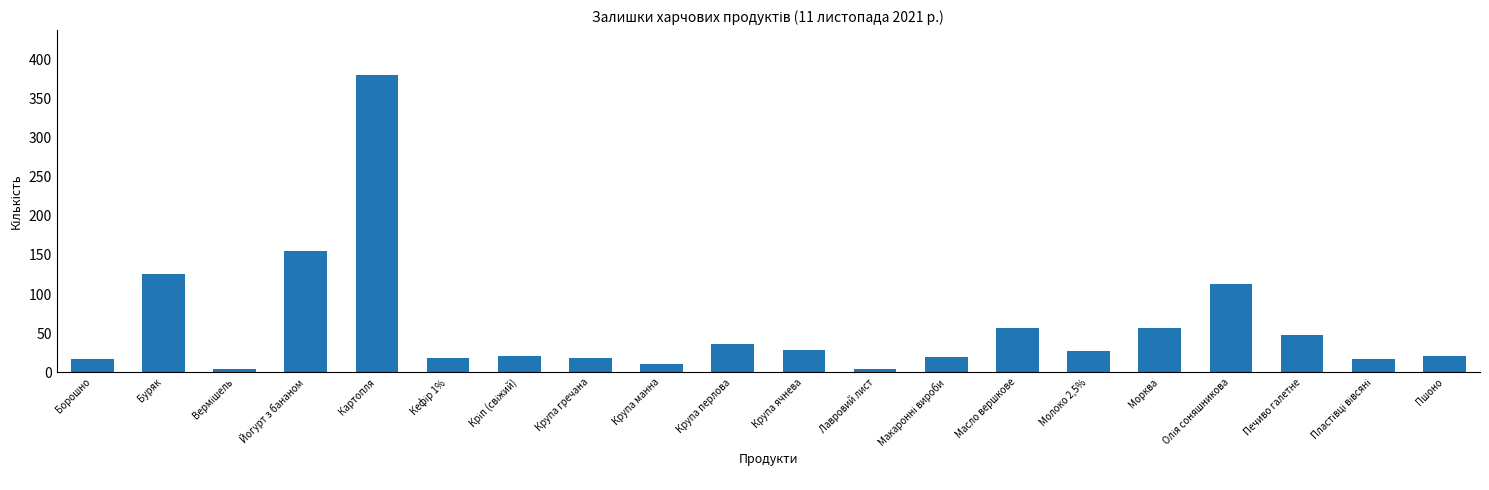

Does the chart contain any negative values?

No